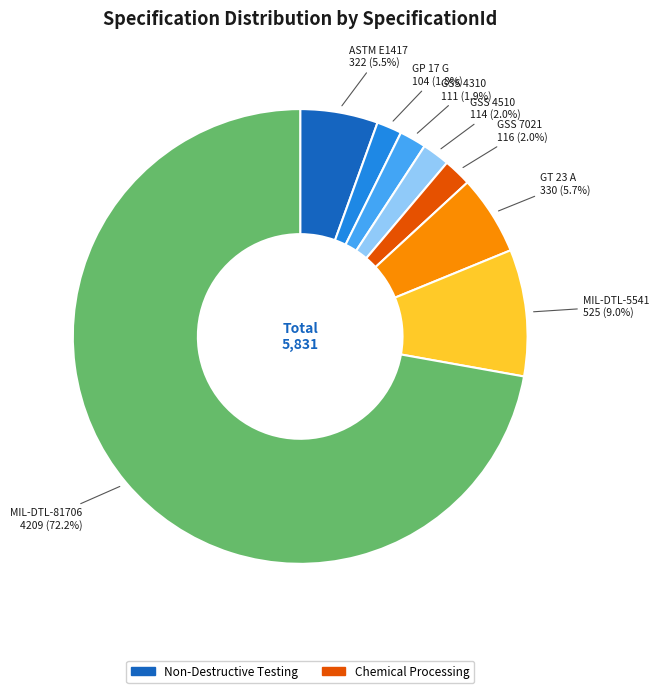

Does any single category account for the majority?

Yes